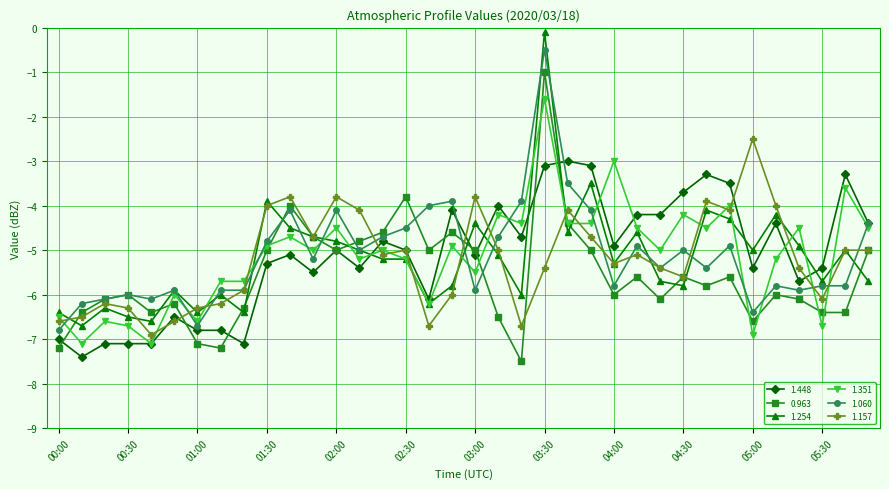

List the series in order of their peak value, highest first.

1.254, 1.060, 0.963, 1.351, 1.157, 1.448